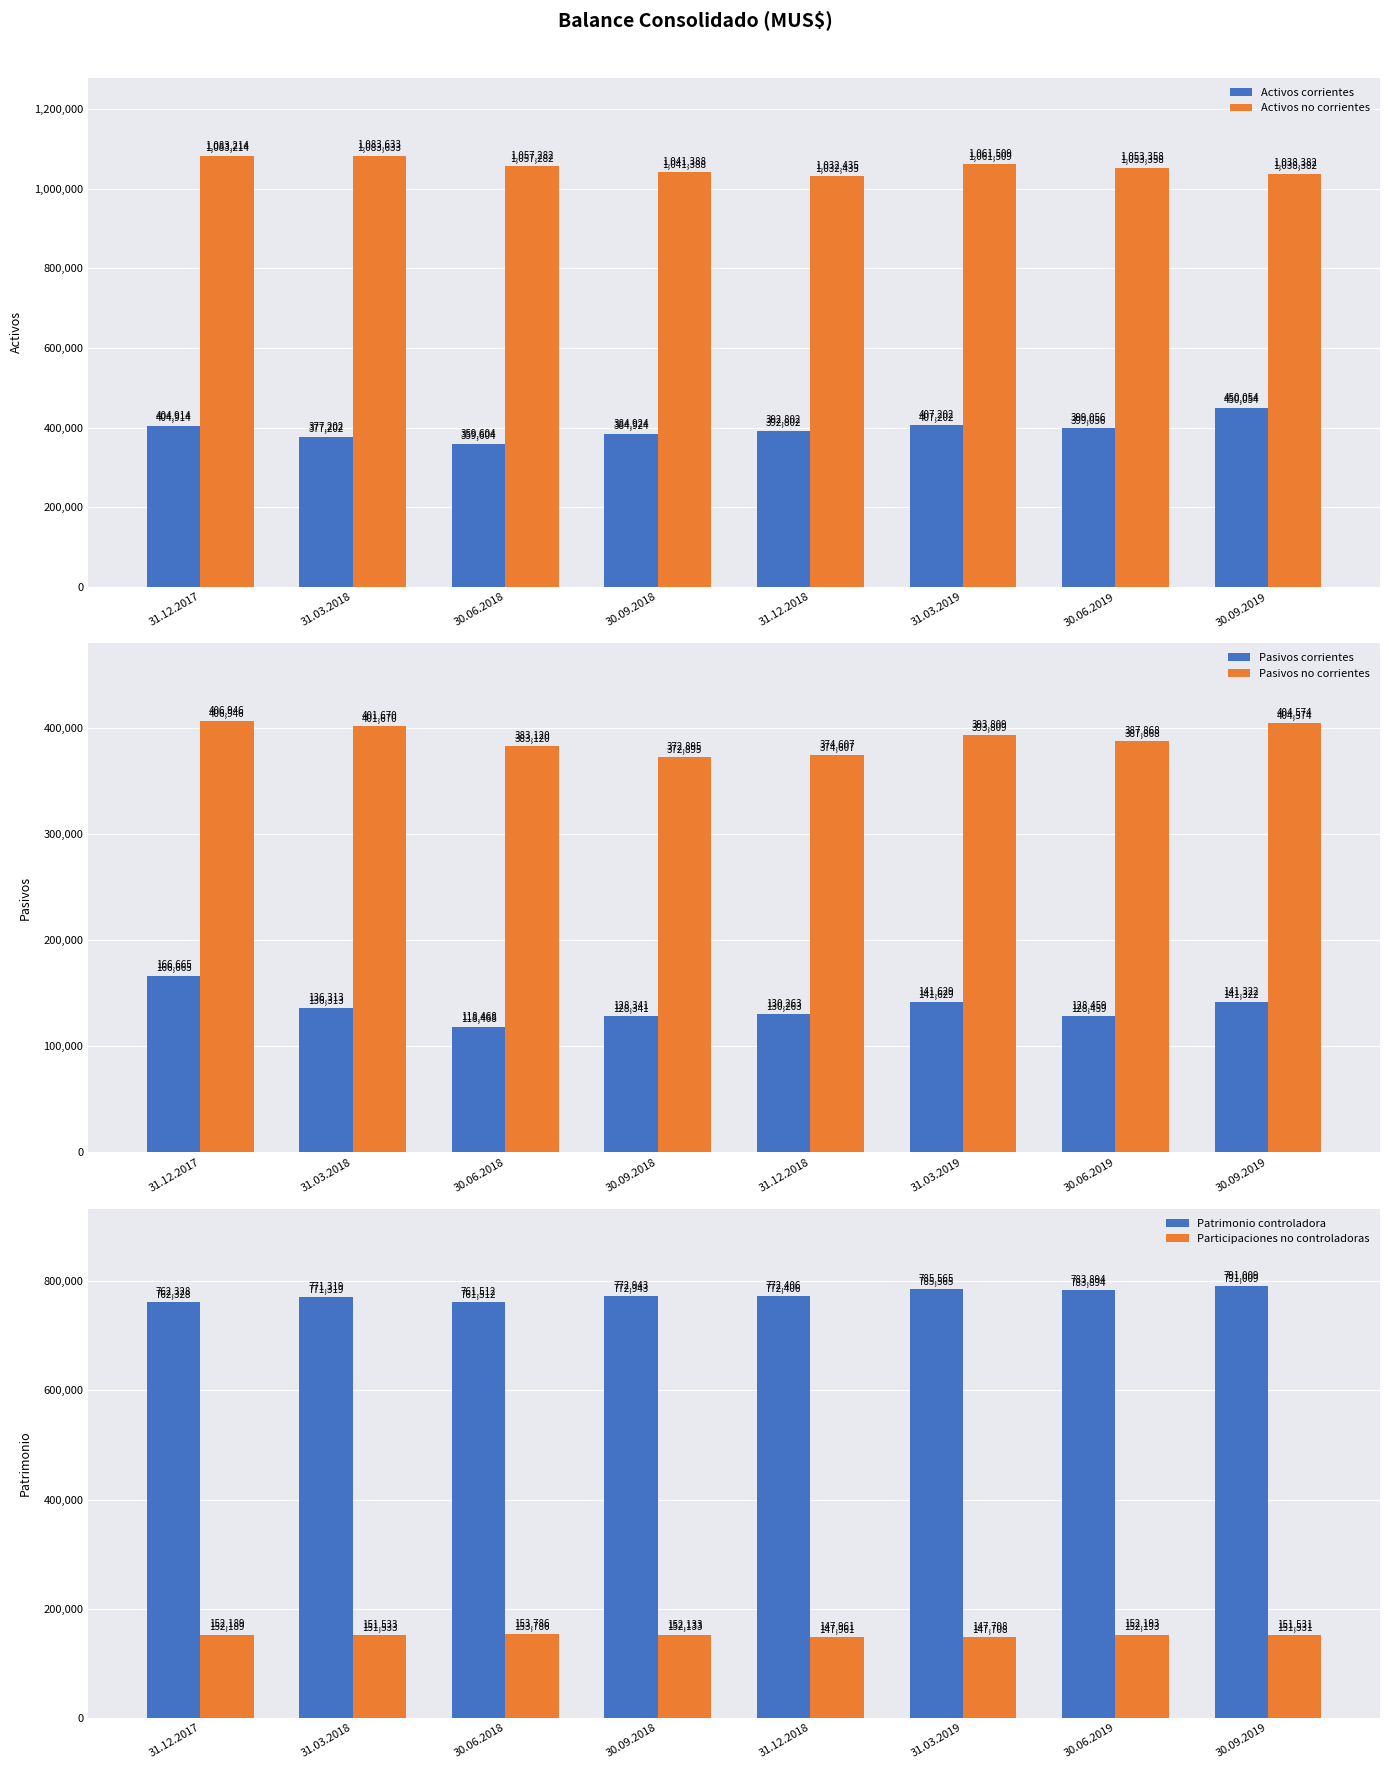

What are all the series names shown in the legend?

Activos corrientes, Activos no corrientes, Pasivos corrientes, Pasivos no corrientes, Patrimonio controladora, Participaciones no controladoras